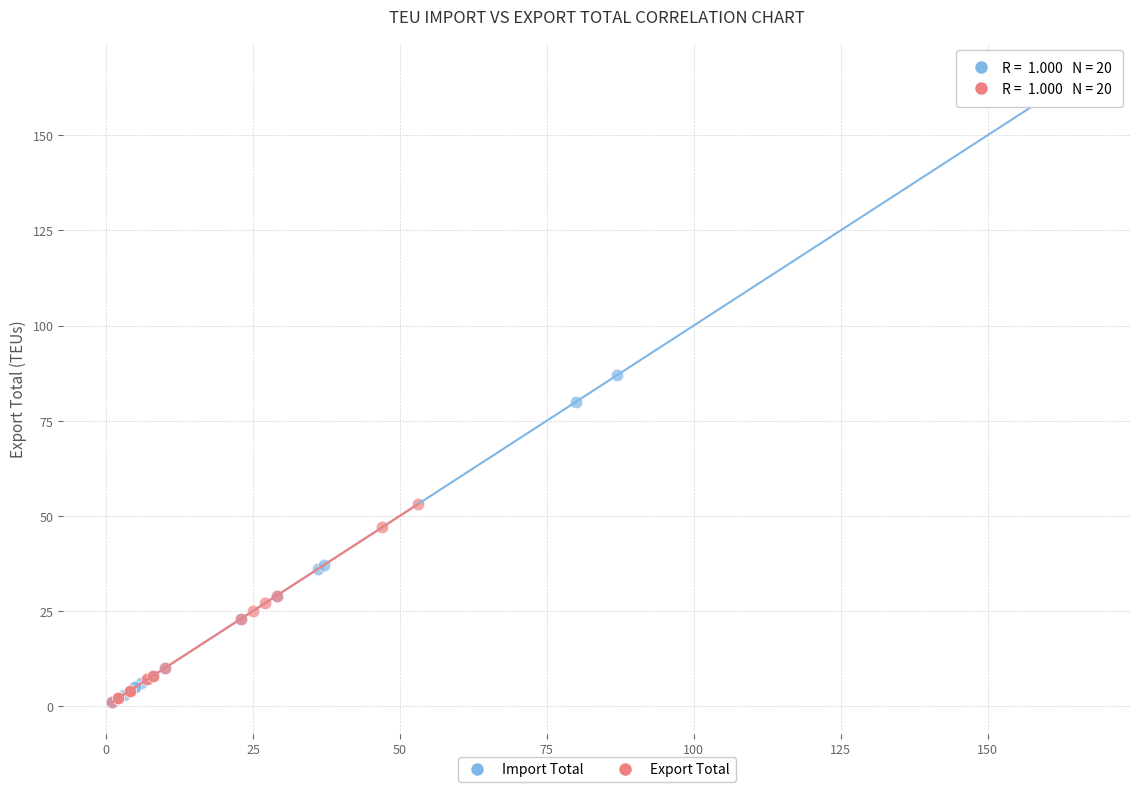

Which series contains the highest Y value?

Import Total